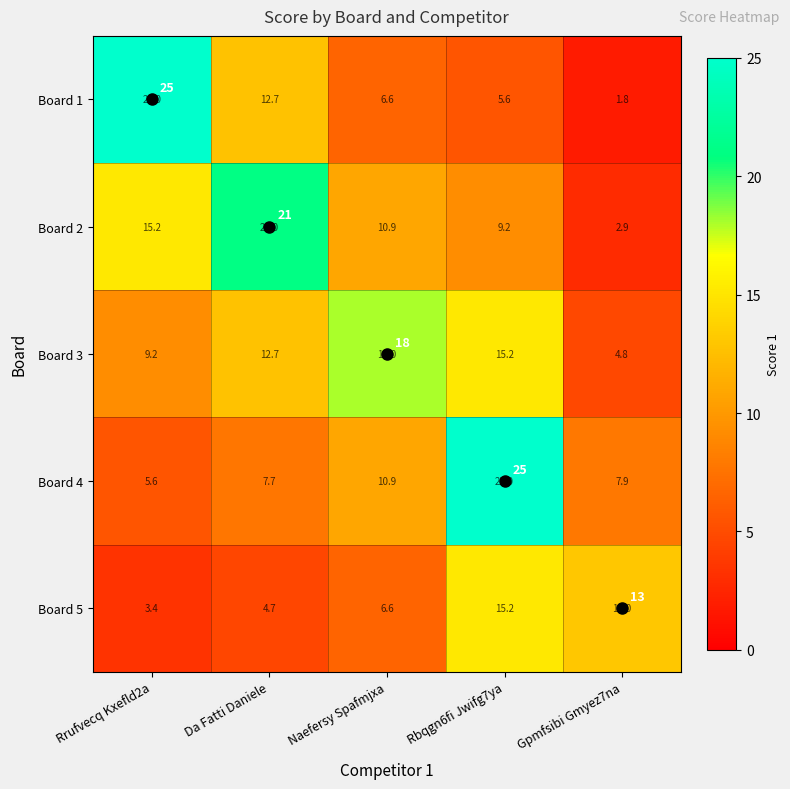

How many distinct data groups are displayed?

5